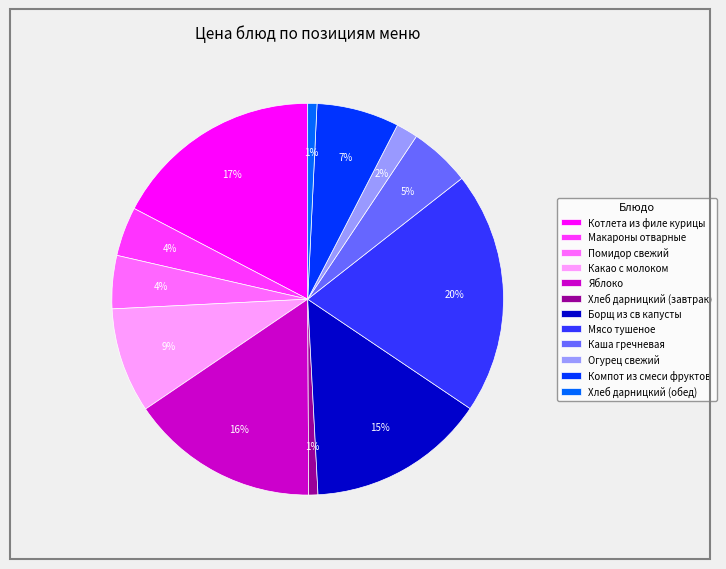

To the nearest percent, what is the average slice percentage?

8%